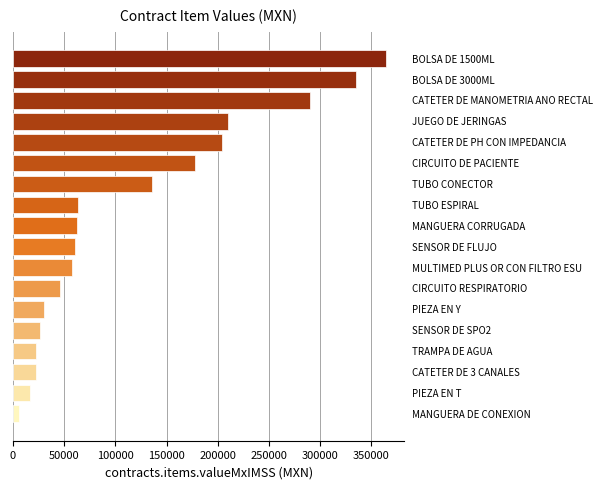

What is the greatest value displayed?

364182.0